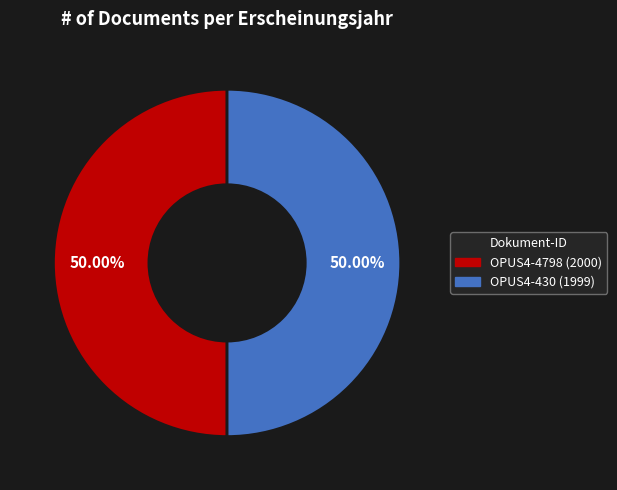

To the nearest percent, what portion does OPUS4-430 (1999) represent?

50%